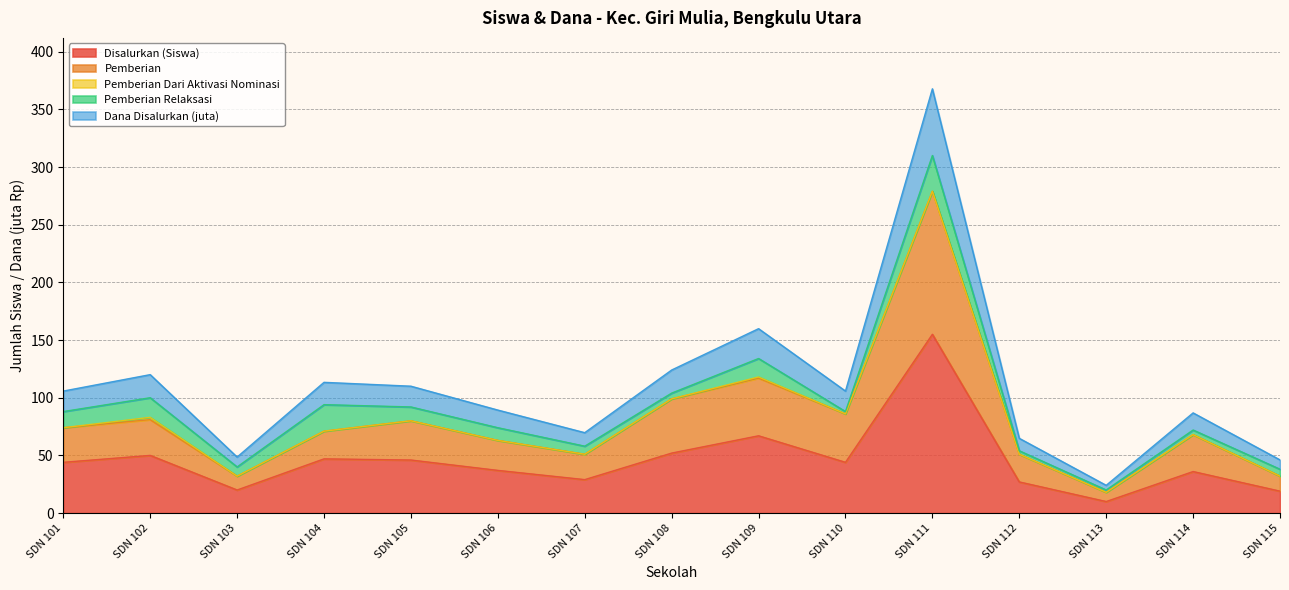

True or false: Disalurkan (Siswa) and Pemberian cross at least once.

False